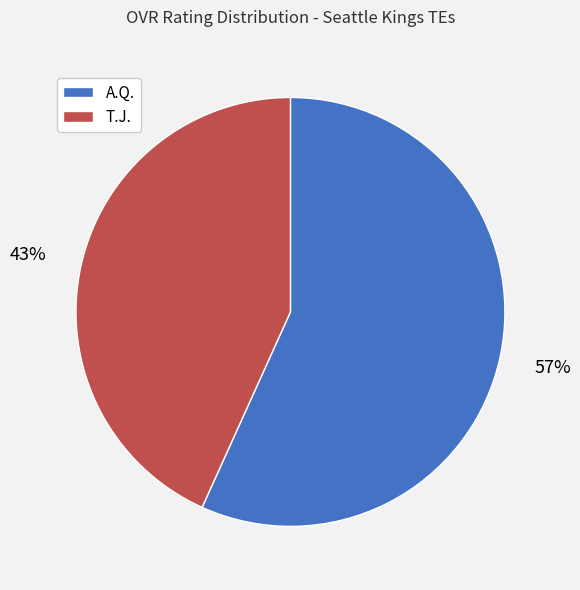

Between T.J. and A.Q., which is larger?

A.Q.